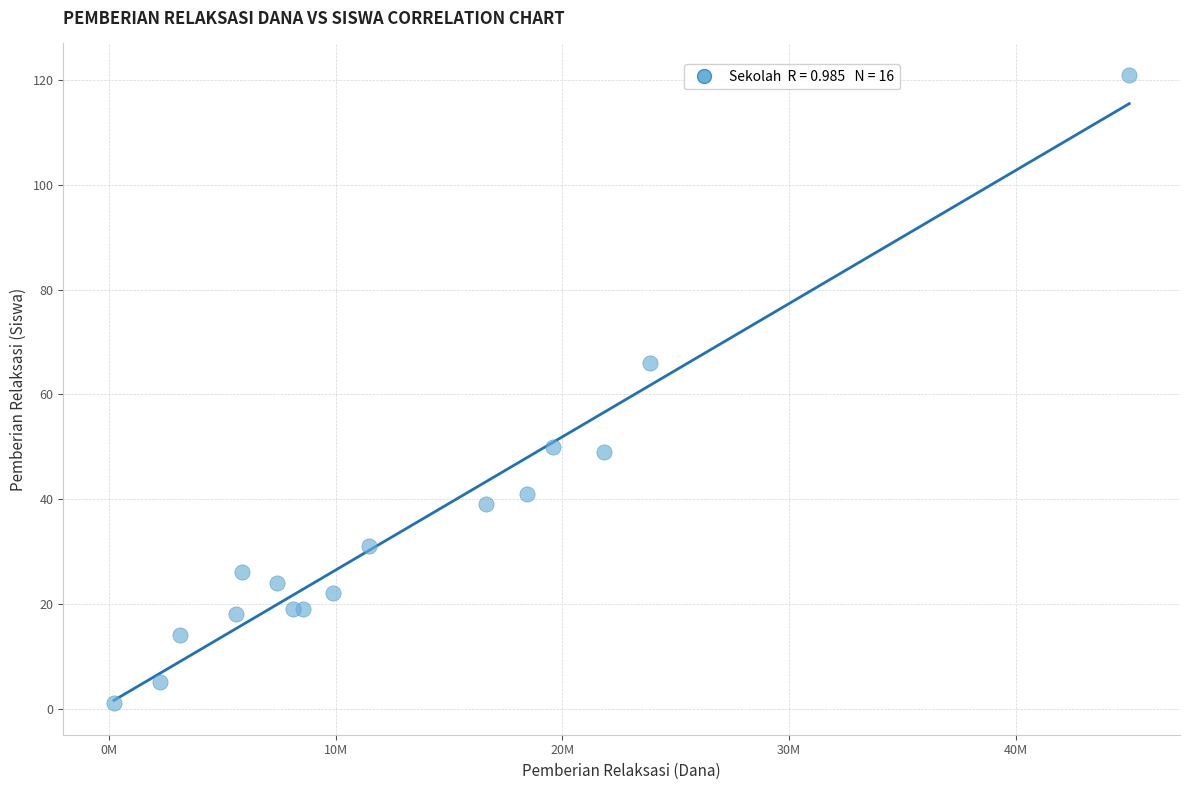

What Y value in the scatter plot is closest to 61?

66